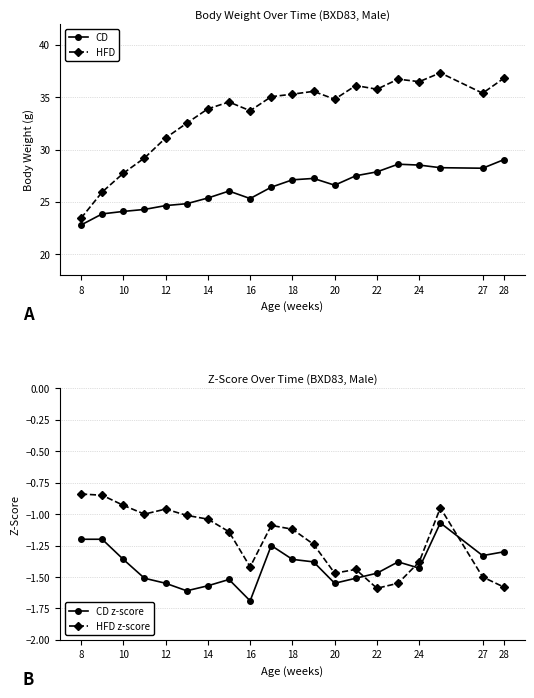

What is the value of the HFD z-score point at the 20th from the left?

-1.6